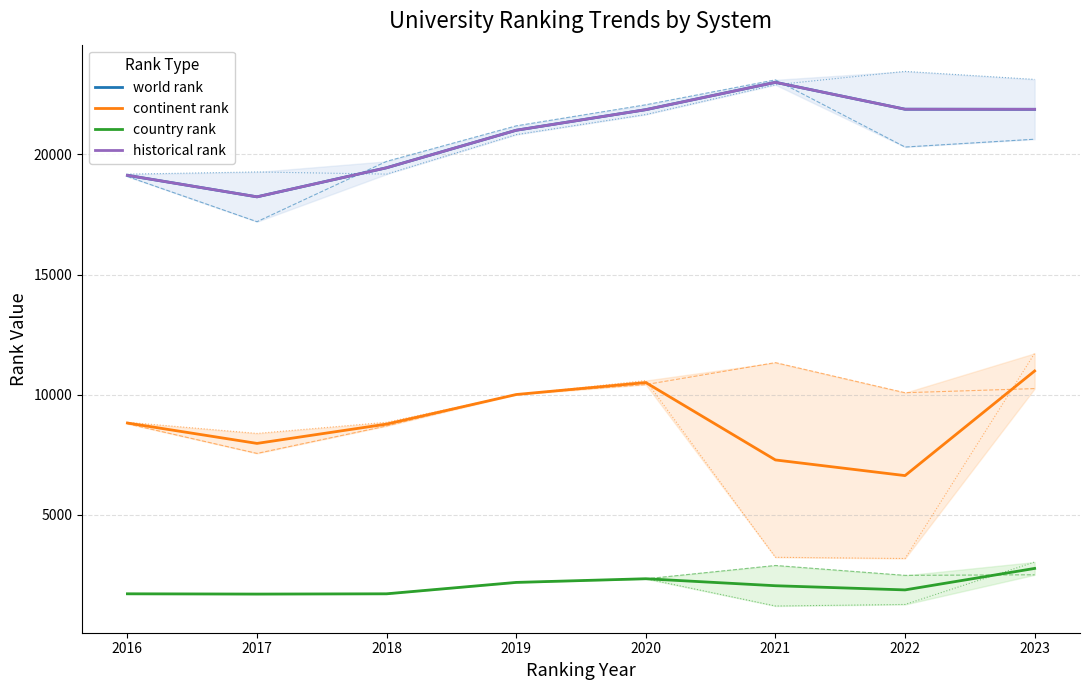

Where does the continent rank series first go above 8820?

2016